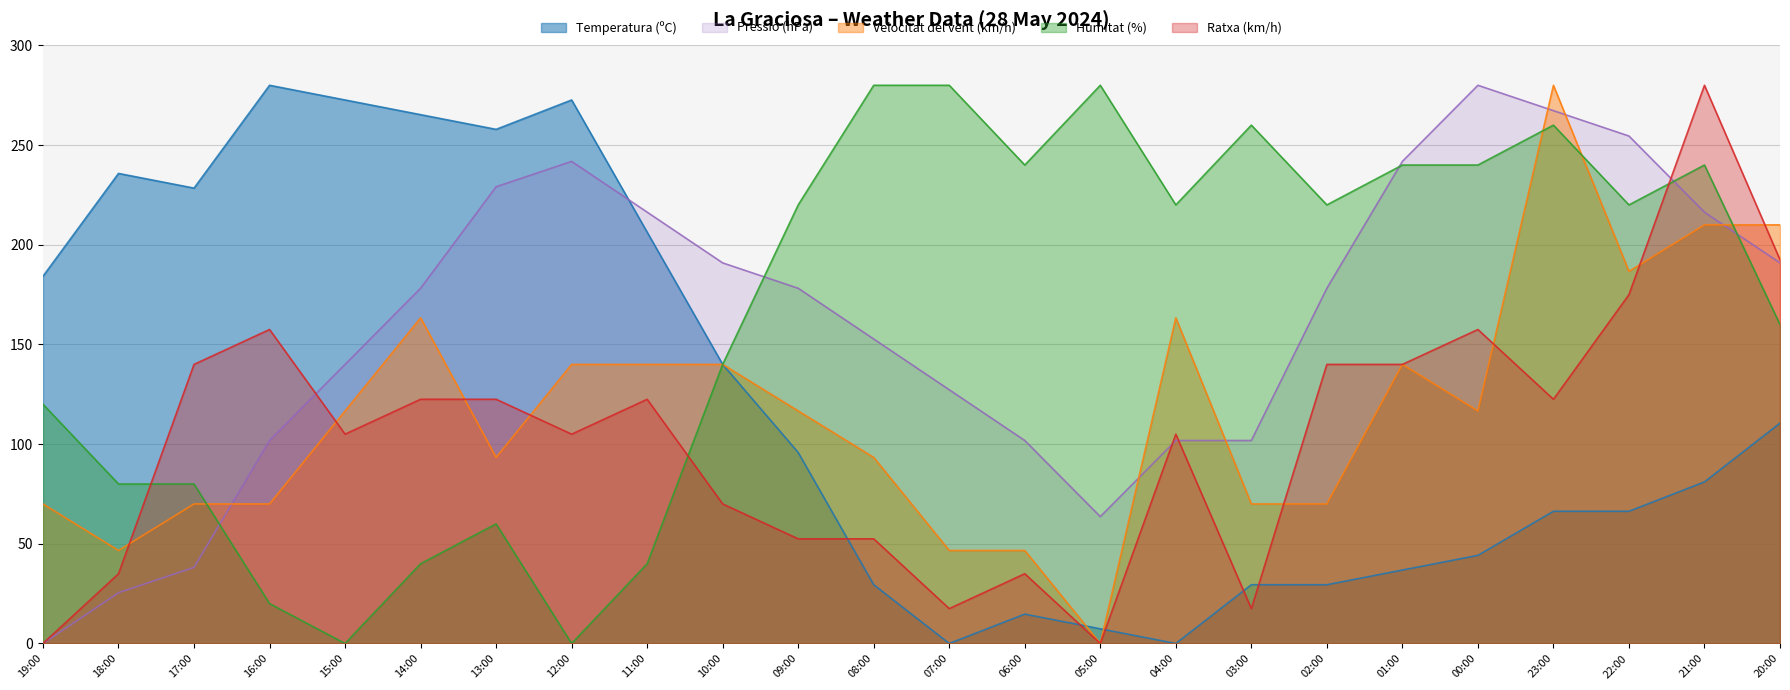

What is the label of the 1st point from the right?

20:00